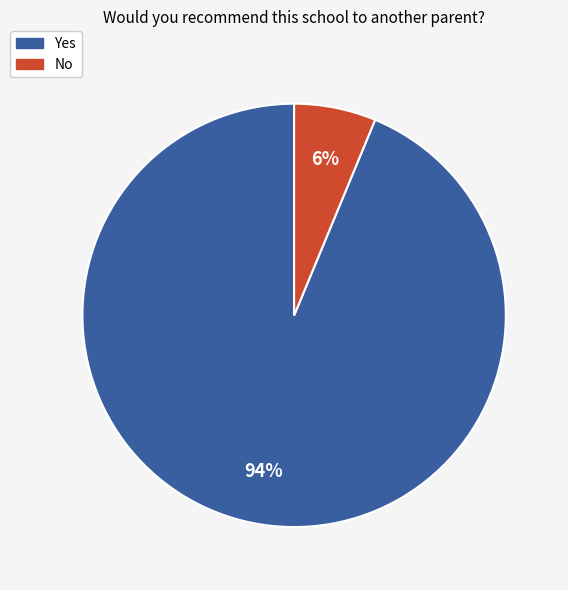

How many segments does this pie chart have?

2